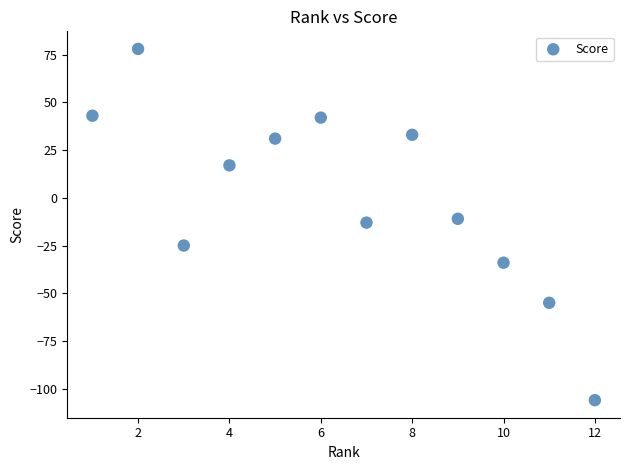

What is the range of X values (max minus min)?

11